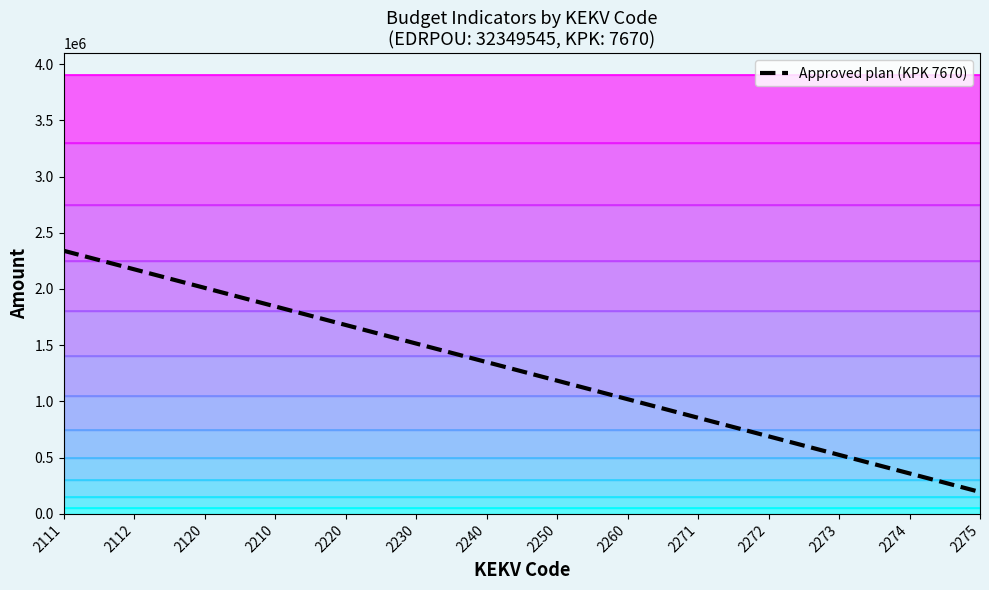

What is the smallest value displayed?

195000